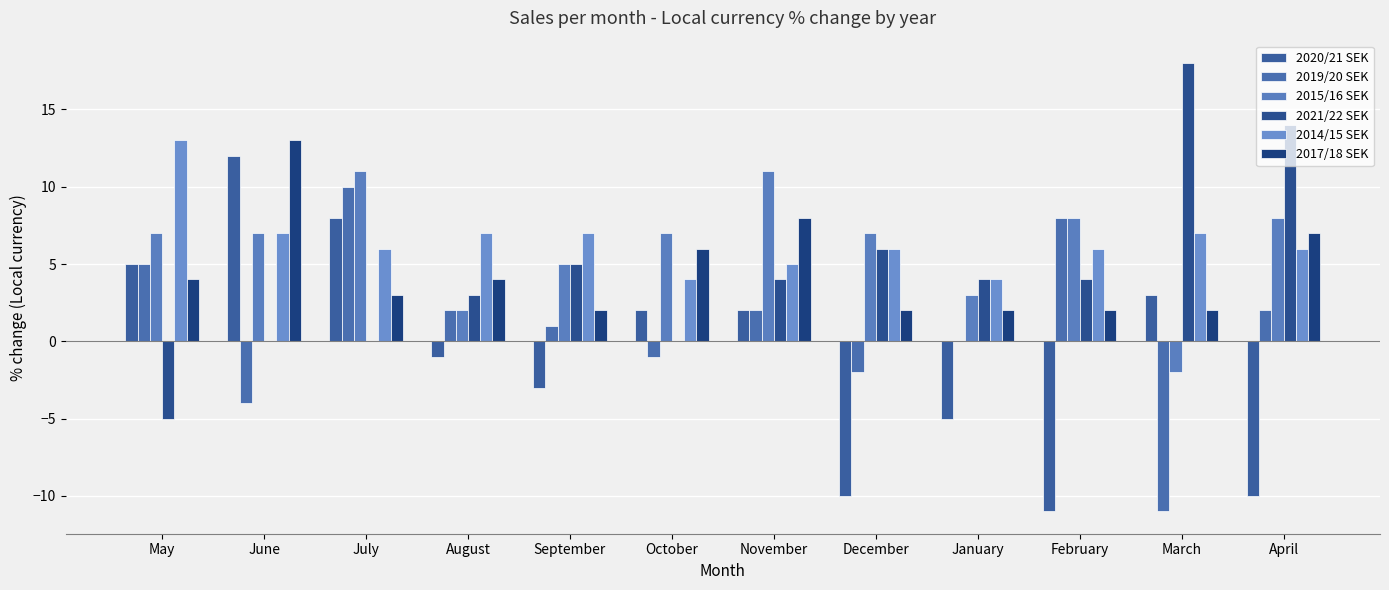

The value of 2014/15 SEK at March is 7. True or false?

True